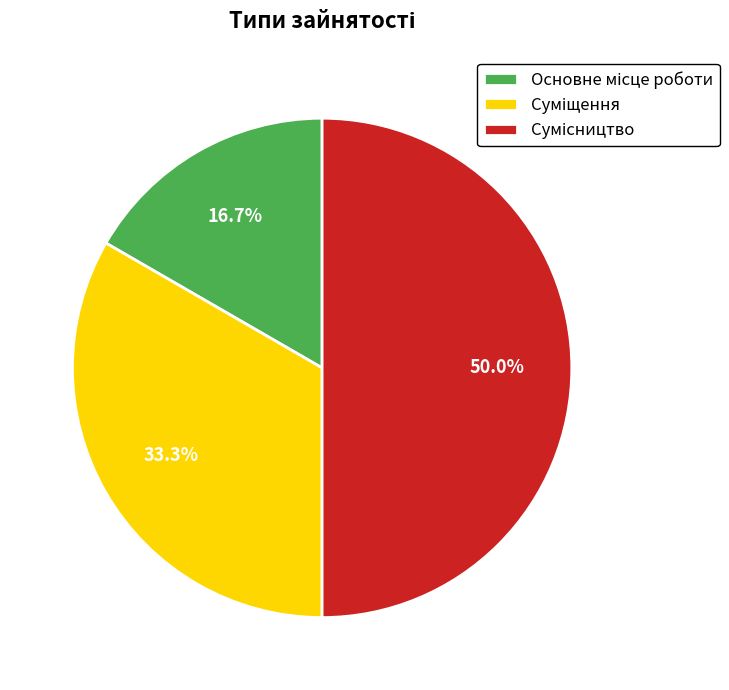

How many slices are in this pie chart?

3